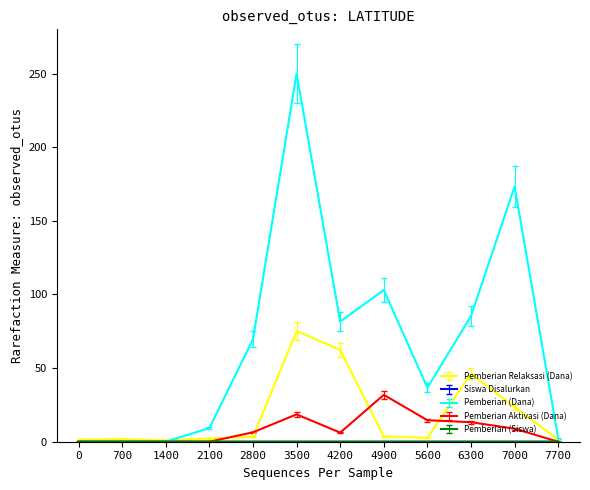

At which category is the sum across all series the highest?

3500